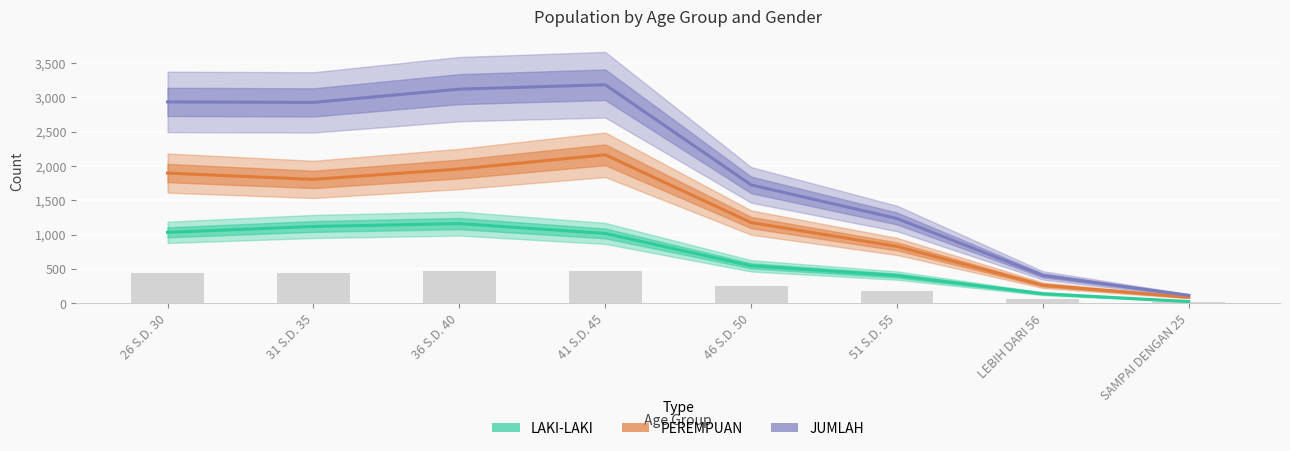

Reading left to right, transcribe all the data shown in this chart.

LAKI-LAKI: 1035	1120	1162	1019	548	406	142	28
PEREMPUAN: 1897	1805	1956	2163	1177	830	266	90
JUMLAH: 2932	2925	3118	3182	1725	1236	408	118